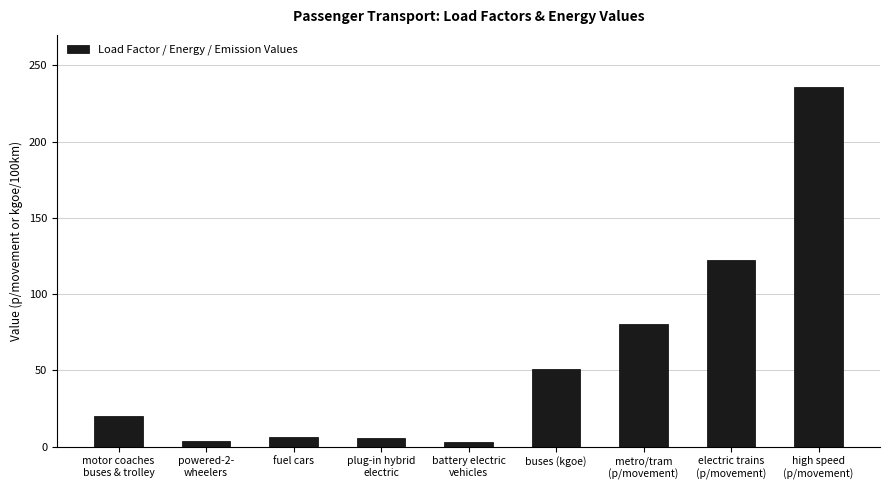

What is the value of the 7th bar from the left?

80.7